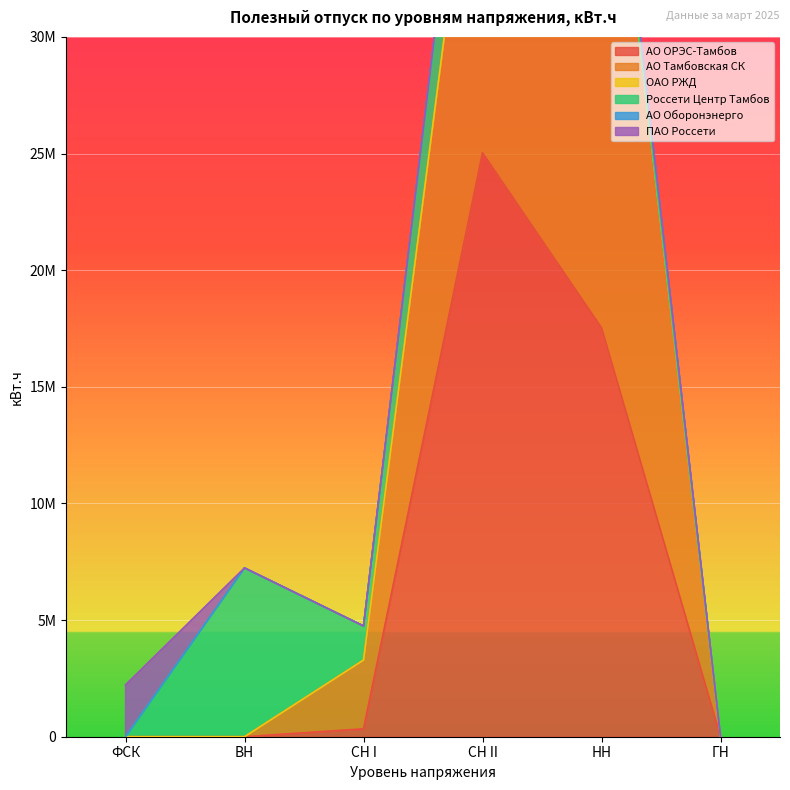

Which has a higher value, НН or ФСК?

НН